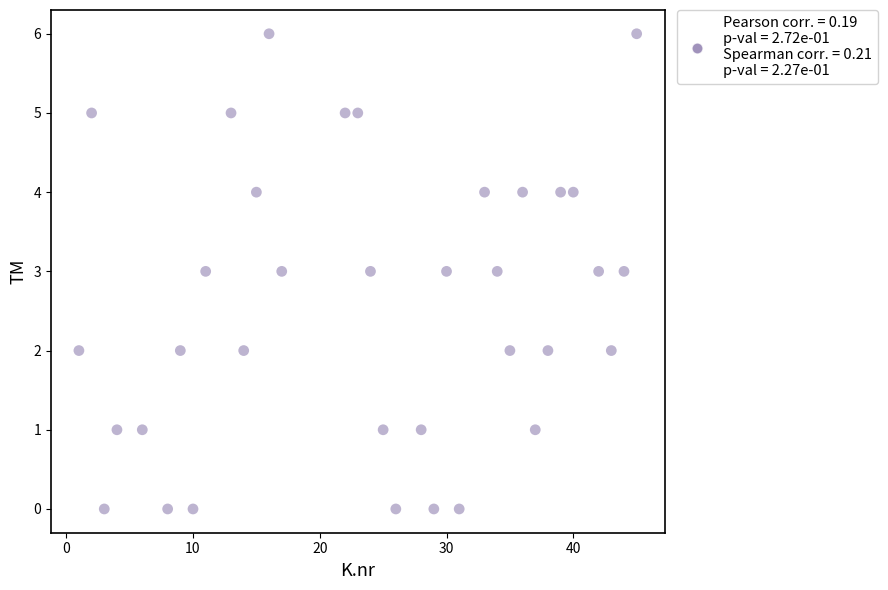

What is the range of Y values (max minus min)?

6